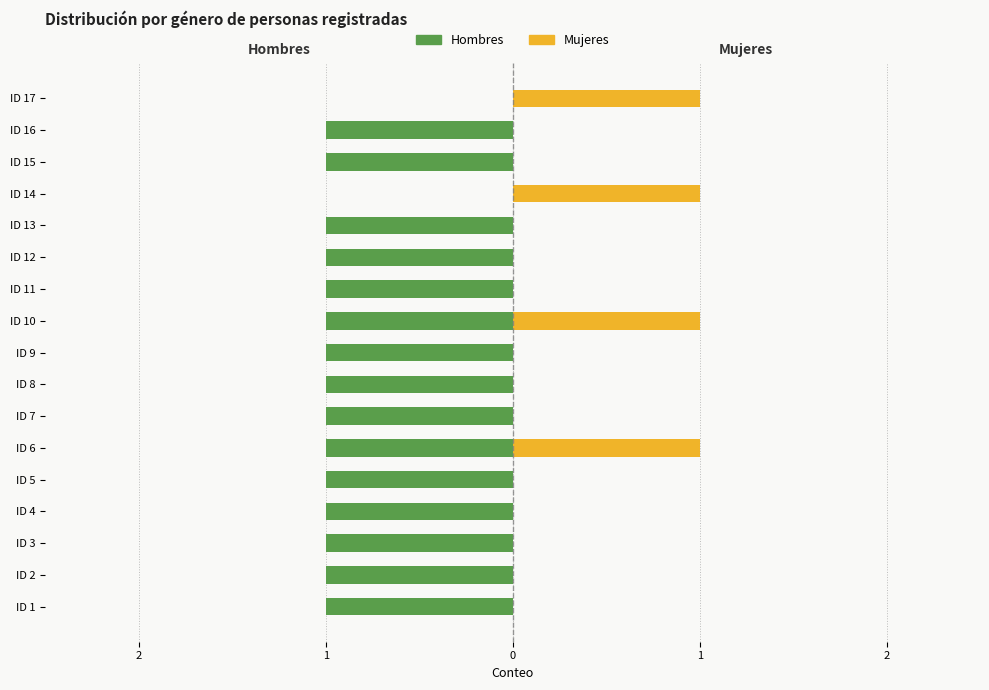

How many negative values does the Hombres series have?

15